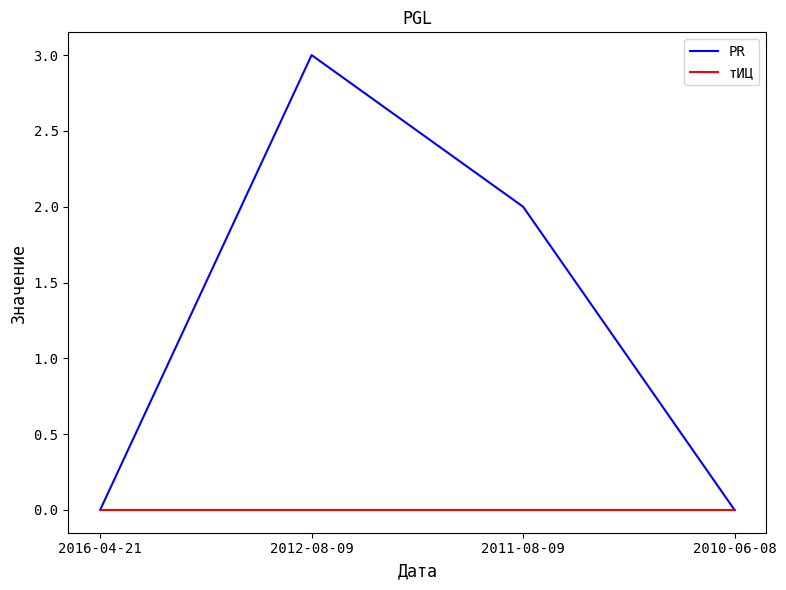

What is the greatest value displayed?

3